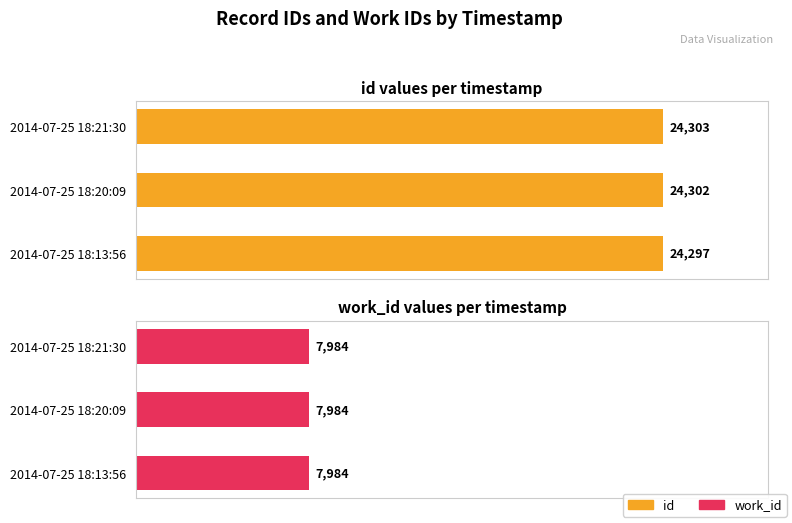

How many groups of bars are there?

3